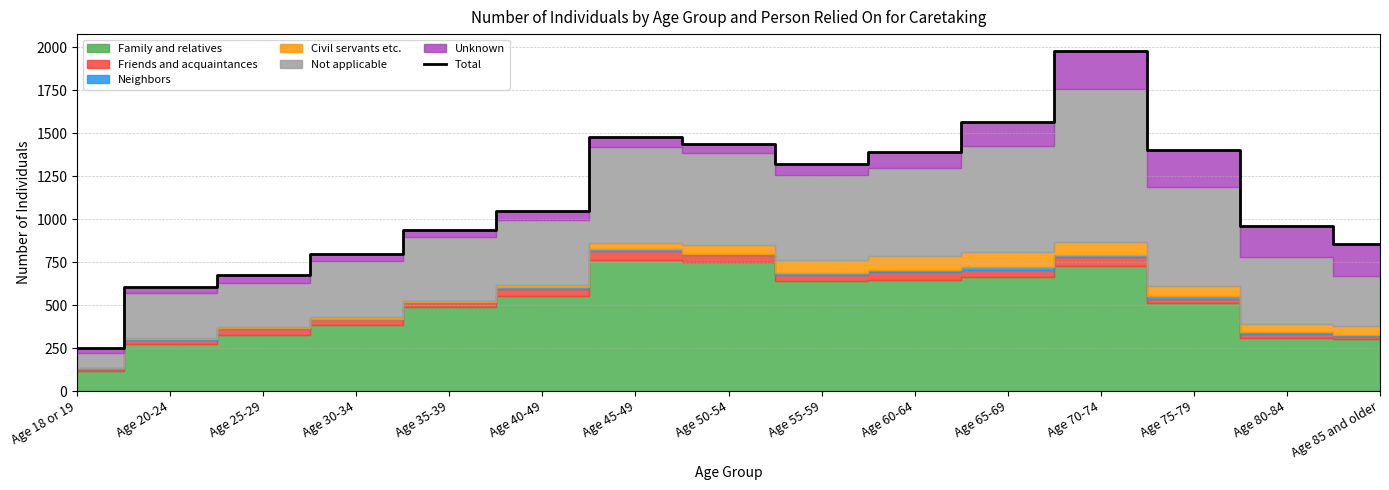

What is the difference between the second highest and minimum values?

1317